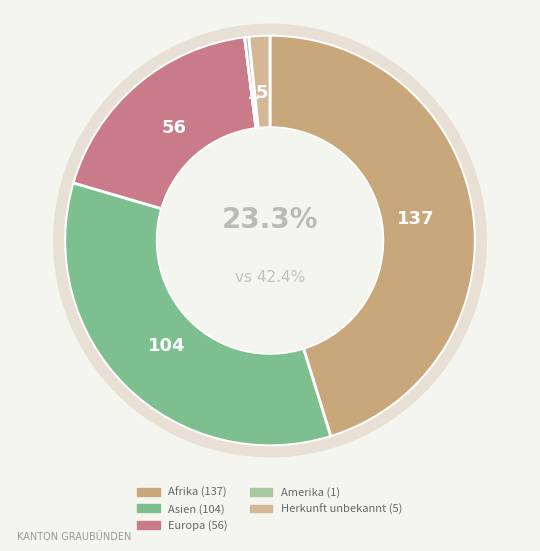

What percentage is NOT represented by Afrika?

54.8%